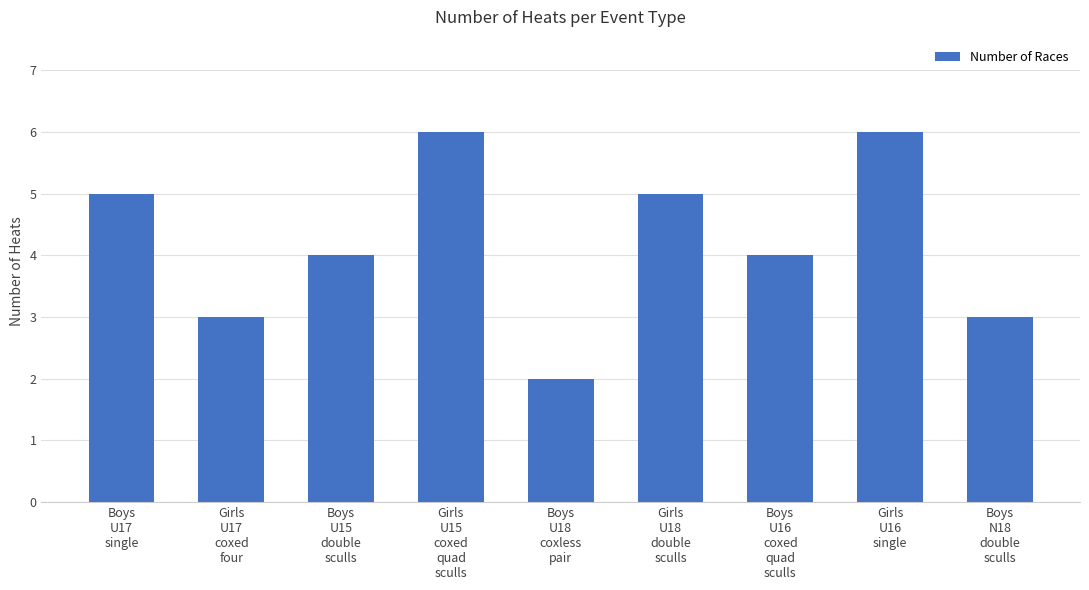

What is the label of the 8th bar from the right?

Girls
U17
coxed
four